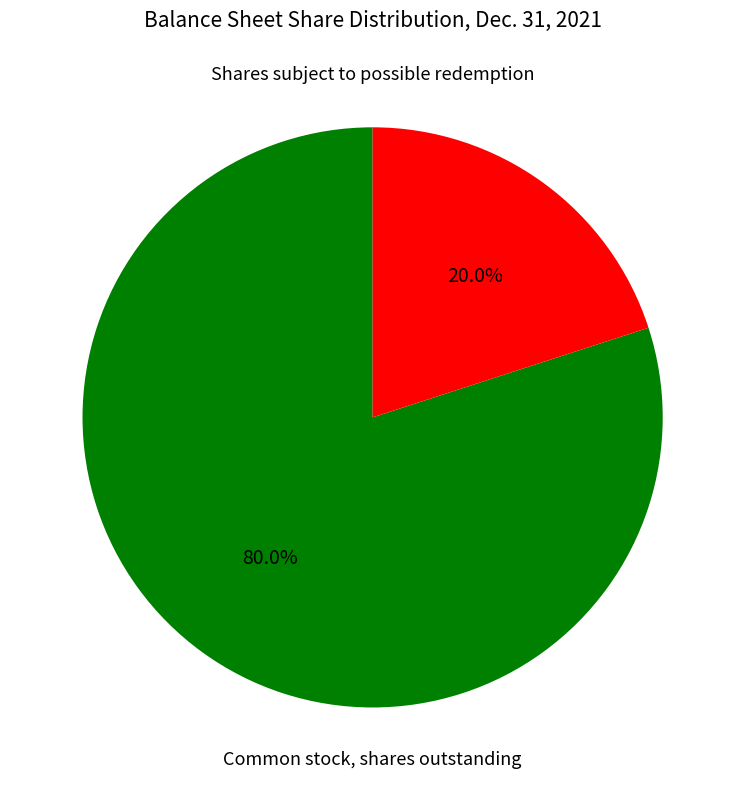

Is there any slice that represents more than half of the pie?

Yes